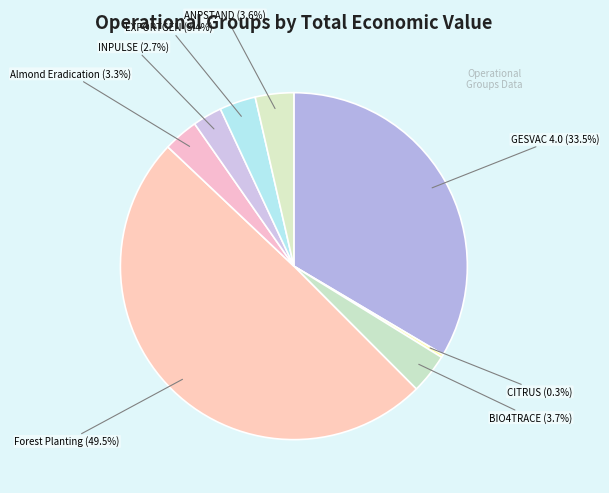

Count the number of slices in the pie.

8